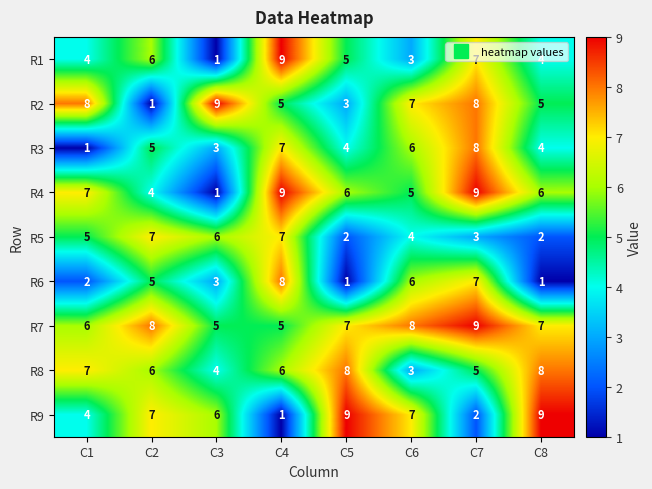

What is the difference between the highest and lowest values at C3?

8